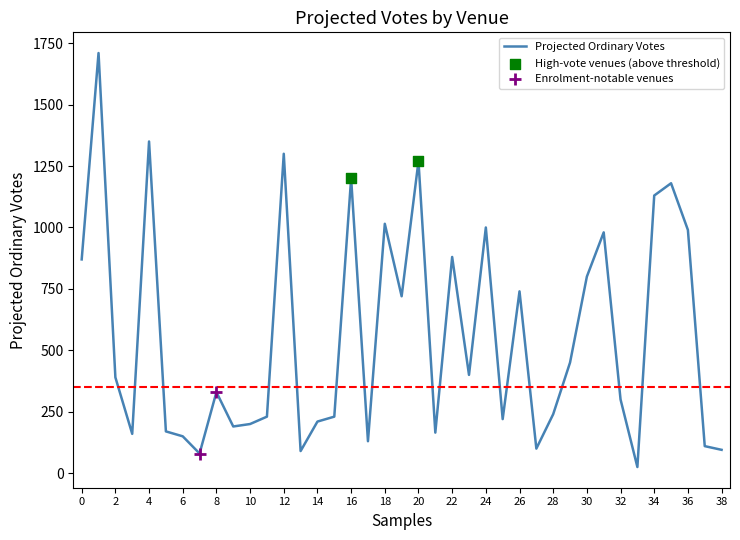

What is the maximum value shown in the chart?

1710